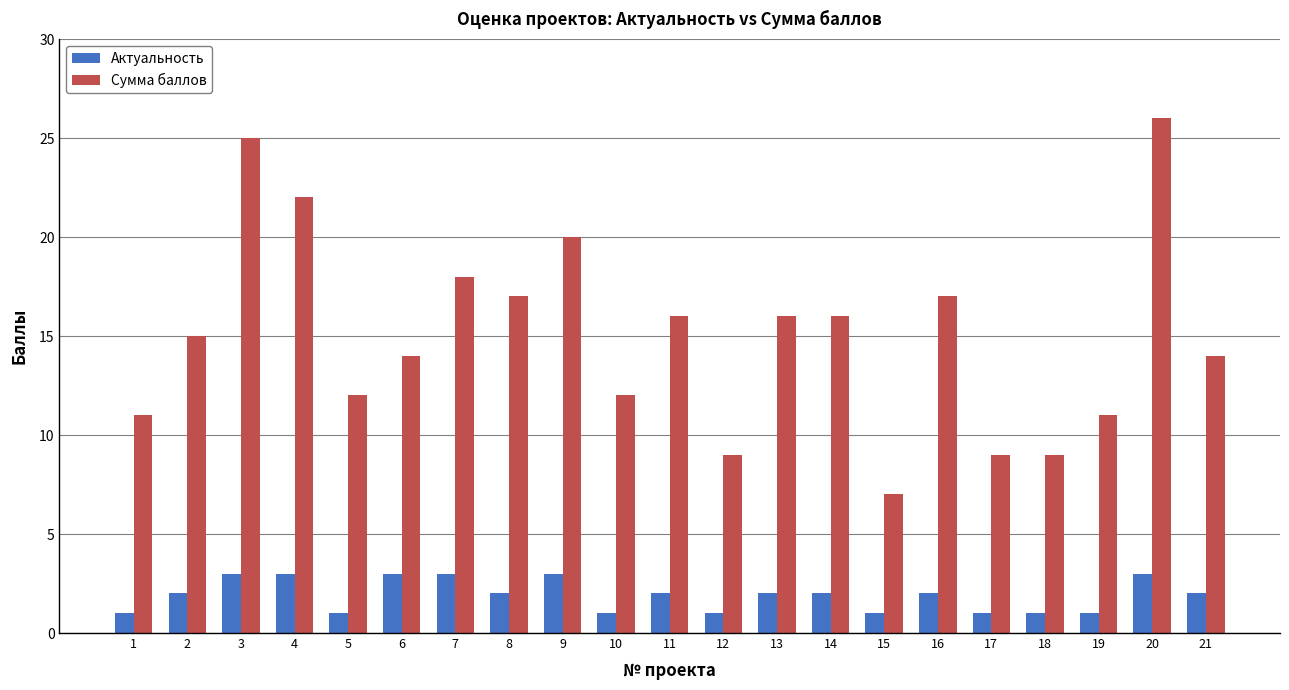

Which category has the highest value in the Сумма баллов series?

20